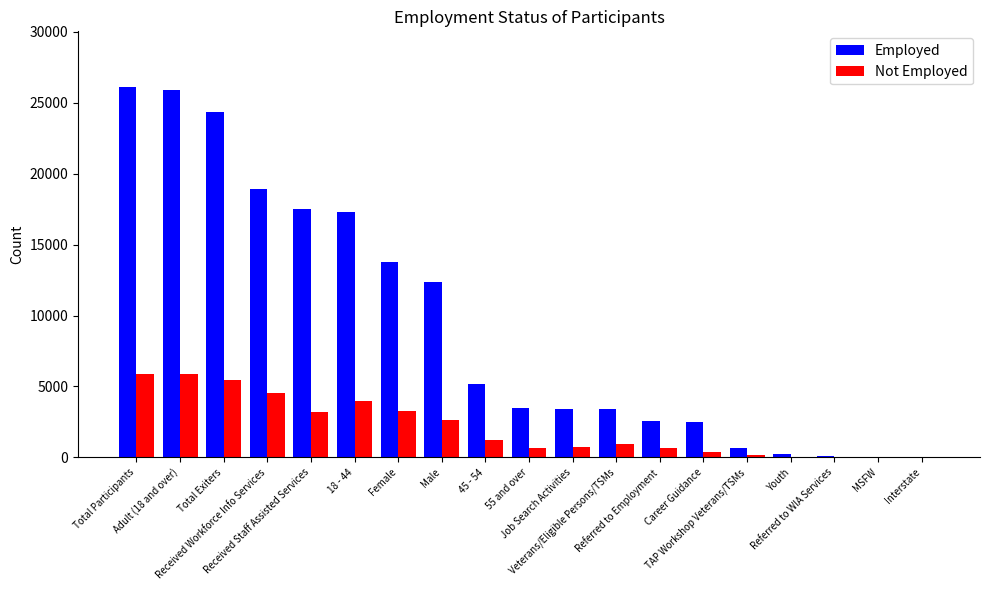

What is the highest value of the Employed series?

26116